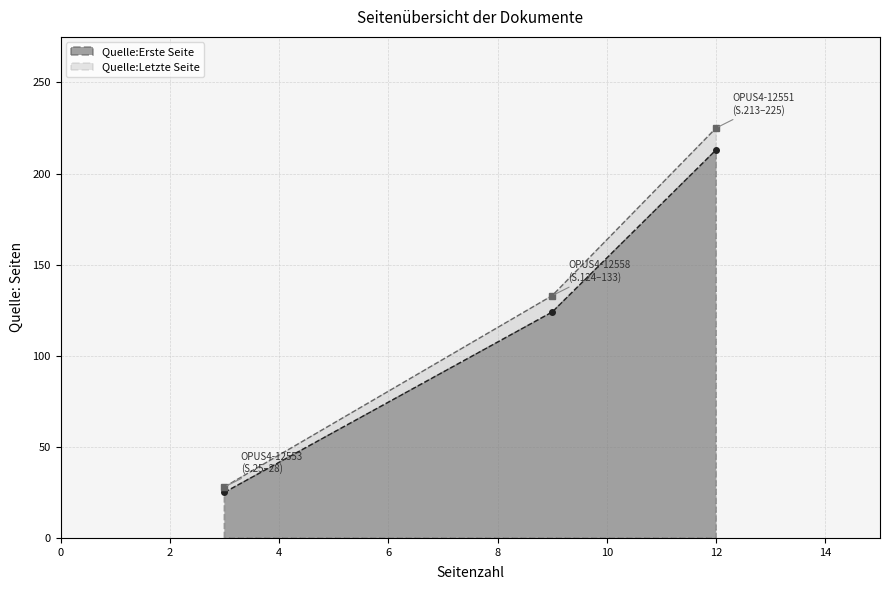

What is the value of the Quelle:Letzte Seite point at the 2nd from the left?

133